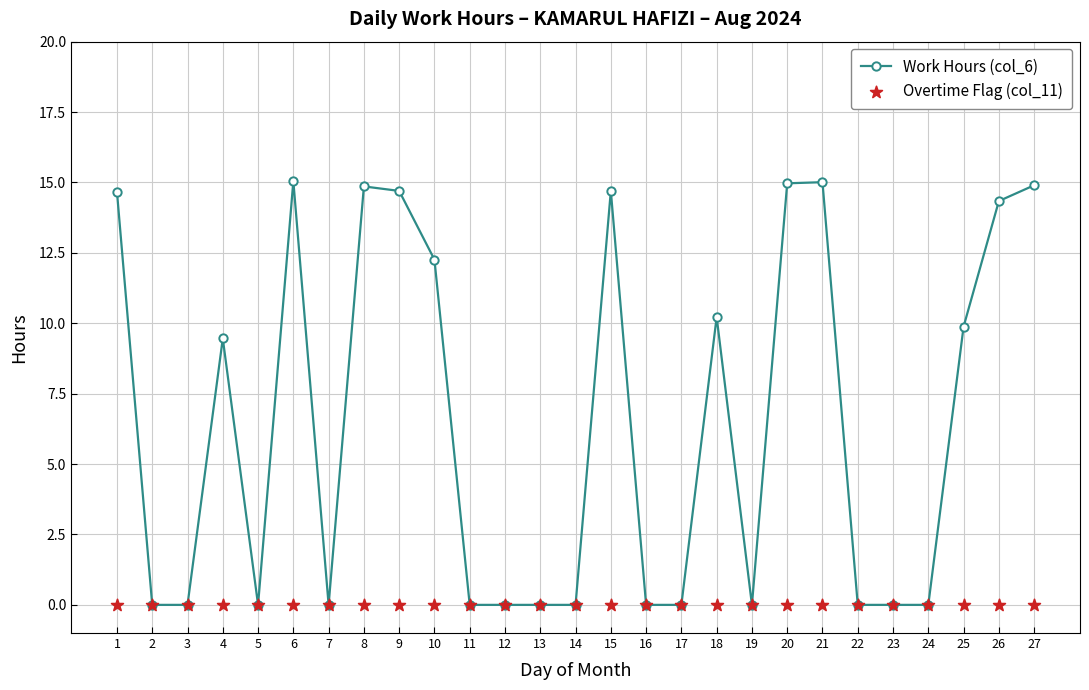

At how many categories does at least one series exceed 9?

13